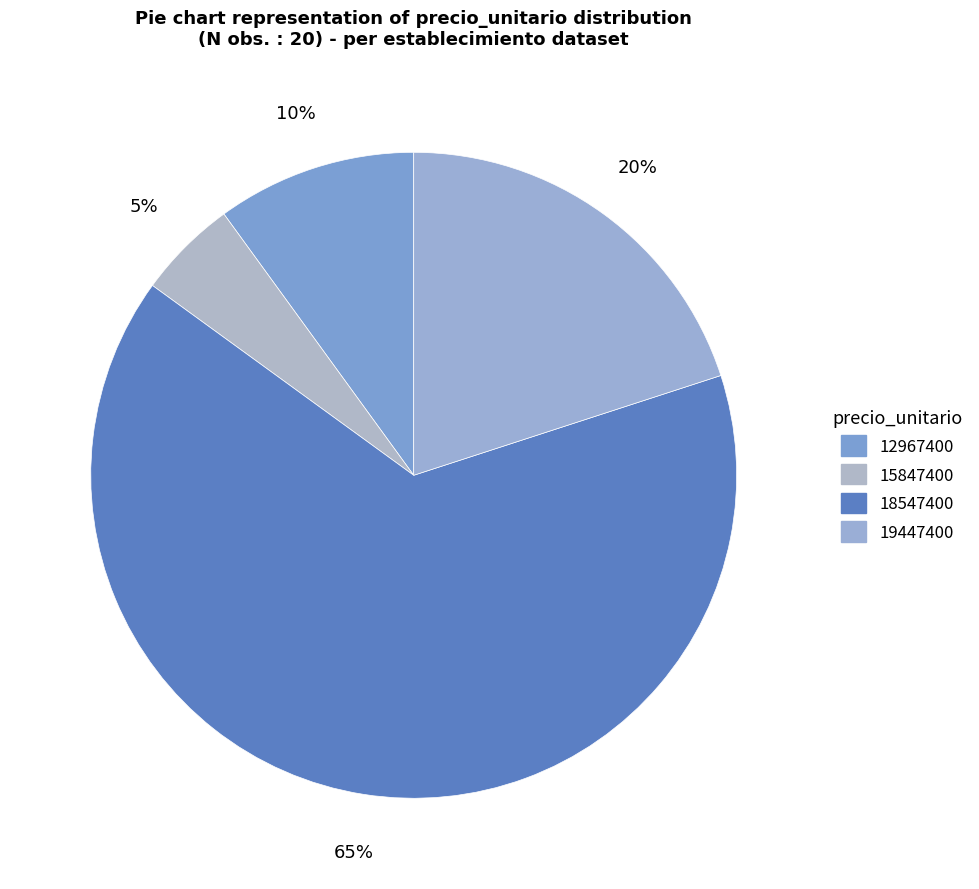

Do 12967400 and 15847400 together represent more than half of the pie?

No